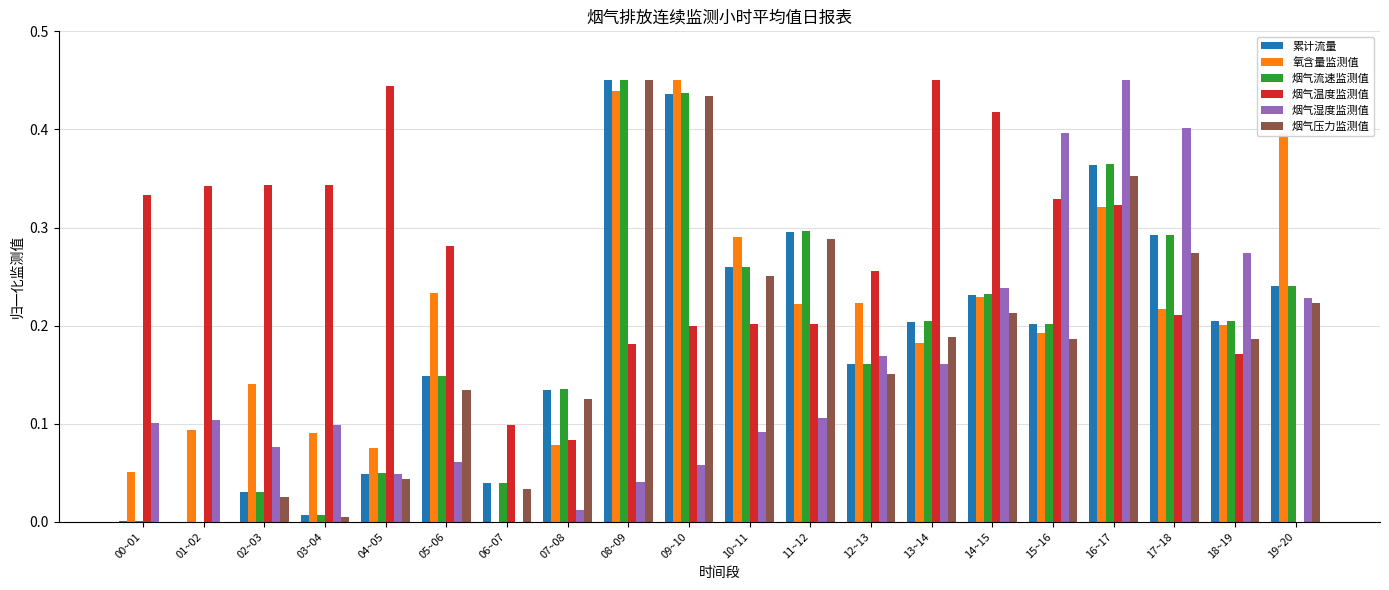

What is the total value across all series at 14~15?

1.6